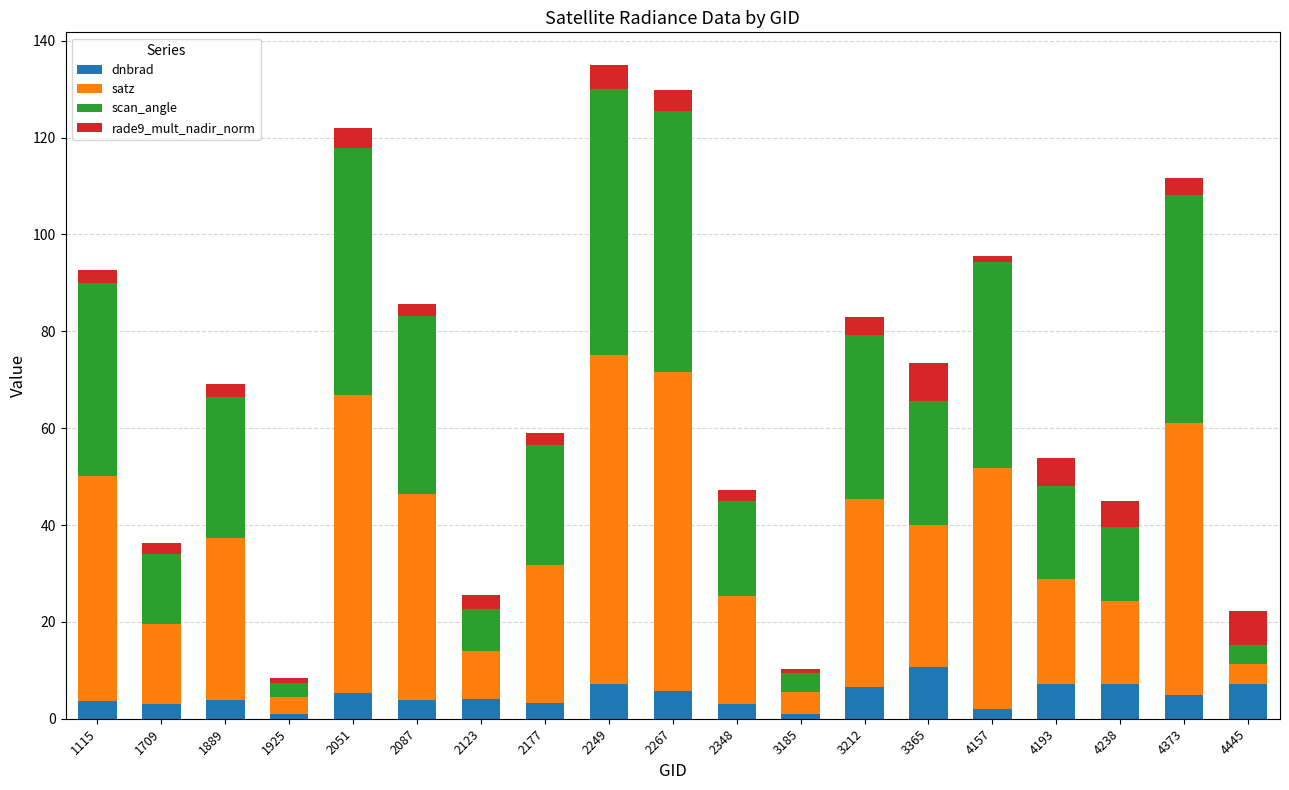

What is the difference between the second highest and second lowest values in the dnbrad series?

6.2